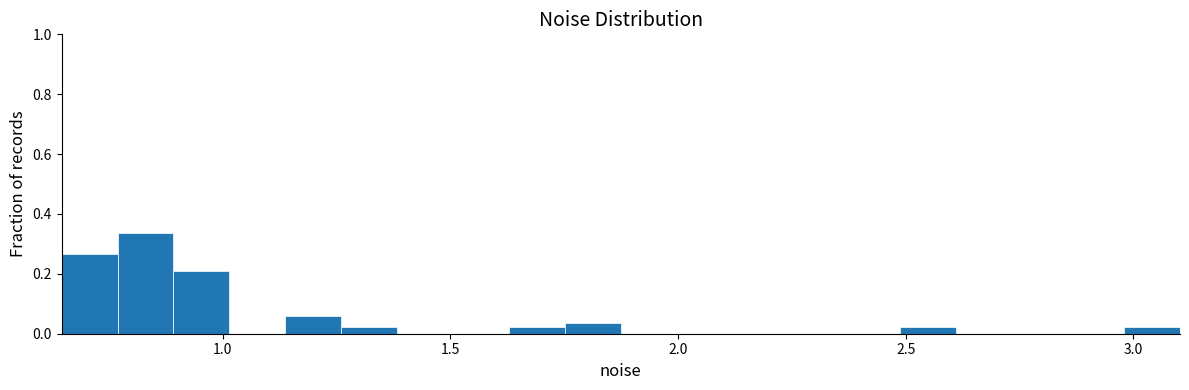

Around what value on the x-axis is the tallest bar? Give the approximate position of its centre, as read against the axis.

0.85